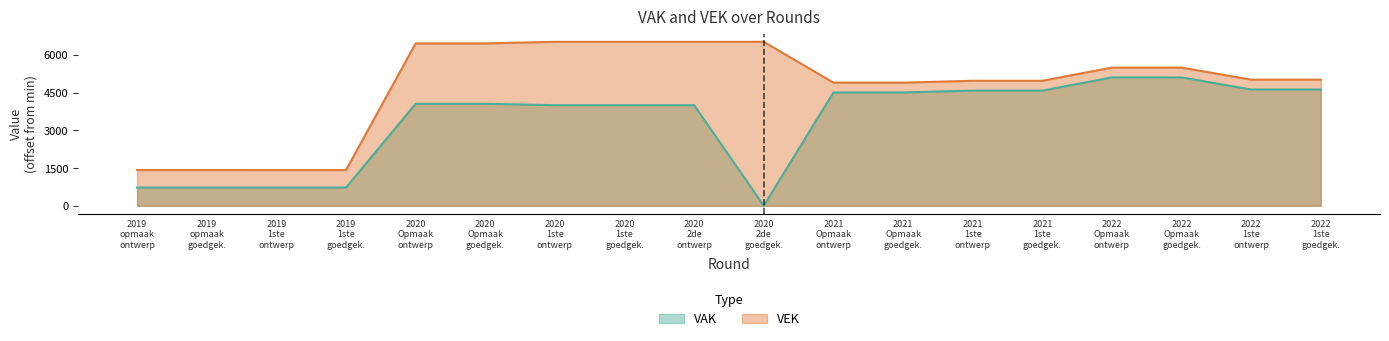

The value of VEK at 2020 2de ontwerp is 9287. True or false?

False